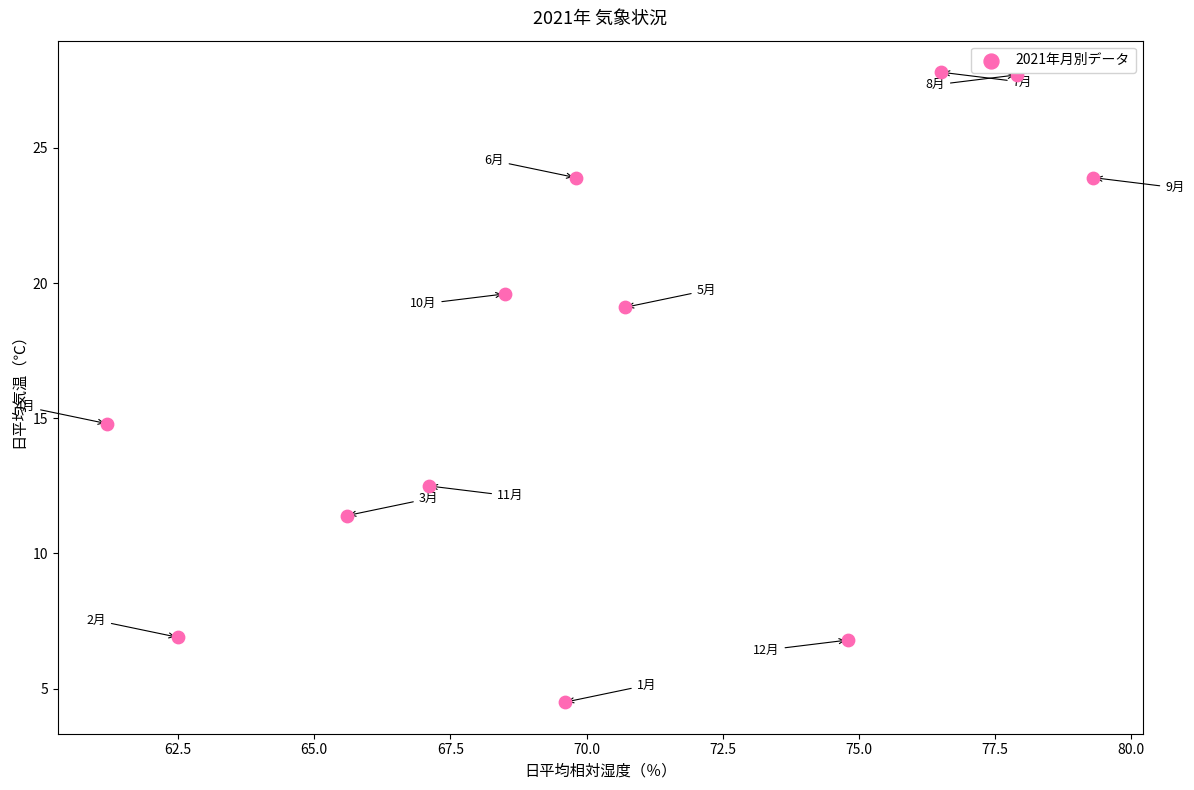

What Y value in the scatter plot is closest to 16?

14.8